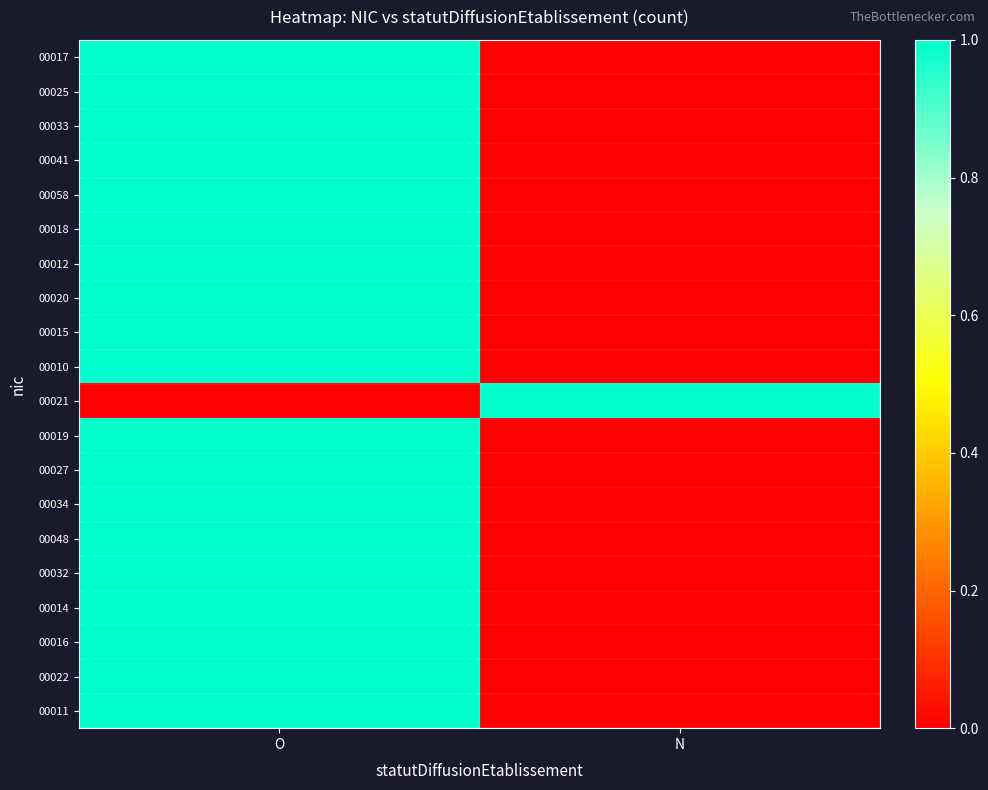

Reading left to right, list all the values displayed in this chart.

00017: O=1	N=0
00025: O=1	N=0
00033: O=1	N=0
00041: O=1	N=0
00058: O=1	N=0
00018: O=1	N=0
00012: O=1	N=0
00020: O=1	N=0
00015: O=1	N=0
00010: O=1	N=0
00021: O=0	N=1
00019: O=1	N=0
00027: O=1	N=0
00034: O=1	N=0
00048: O=1	N=0
00032: O=1	N=0
00014: O=1	N=0
00016: O=1	N=0
00022: O=1	N=0
00011: O=1	N=0